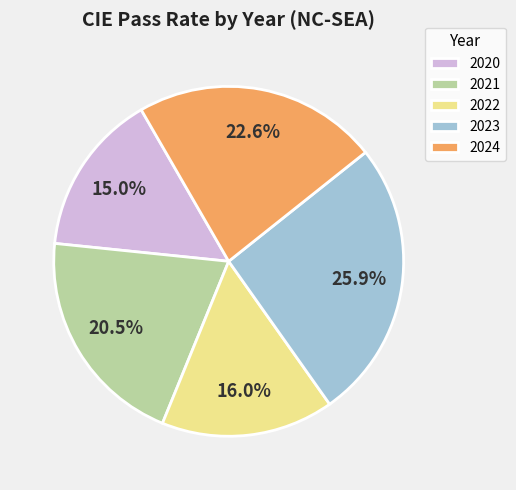

Which category has the biggest portion of the pie?

2023